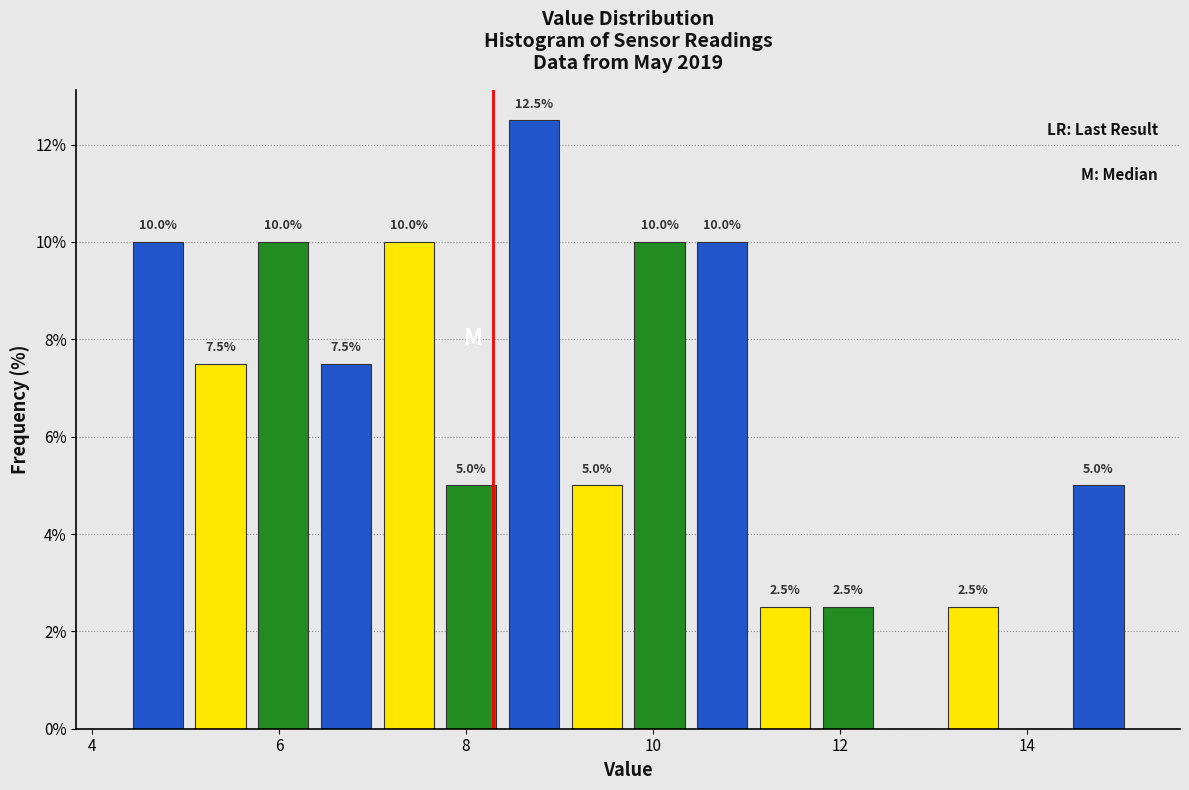

Around what value on the x-axis is the tallest bar? Give the approximate position of its centre, as read against the axis.

8.8